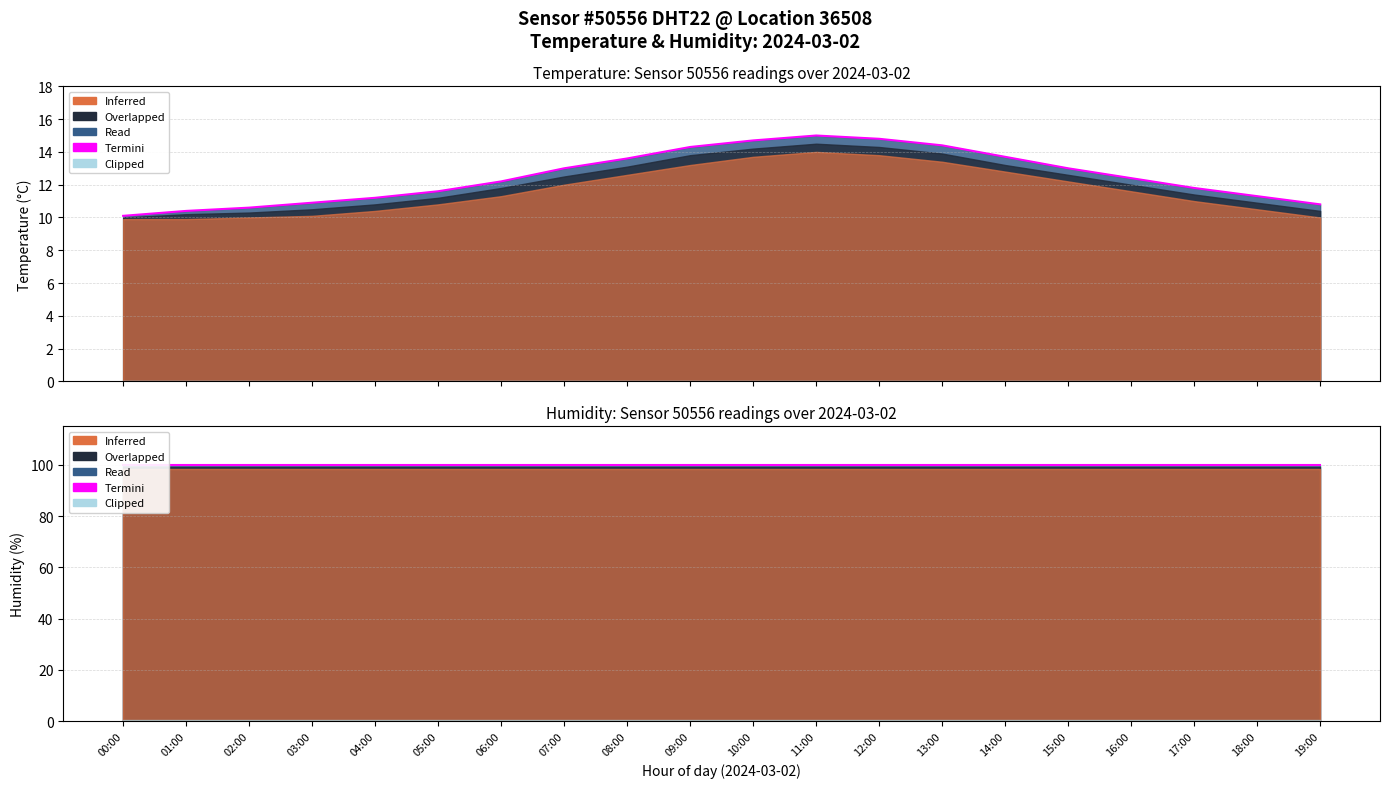

Reading left to right, list all the values displayed in this chart.

temperature: 10.0	10.2	10.3	10.5	10.8	11.2	11.8	12.5	13.1	13.8	14.2	14.5	14.3	13.9	13.2	12.6	12.0	11.4	10.9	10.4
humidity: 99.9	99.9	99.9	99.9	99.9	99.9	99.9	99.9	99.9	99.9	99.9	99.9	99.9	99.9	99.9	99.9	99.9	99.9	99.9	99.9
temperature_min: 9.9	9.9	10.0	10.1	10.4	10.8	11.3	12.0	12.6	13.2	13.7	14.0	13.8	13.4	12.8	12.2	11.6	11.0	10.5	10.0
temperature_max: 10.1	10.4	10.6	10.9	11.2	11.6	12.2	13.0	13.6	14.3	14.7	15.0	14.8	14.4	13.7	13.0	12.4	11.8	11.3	10.8